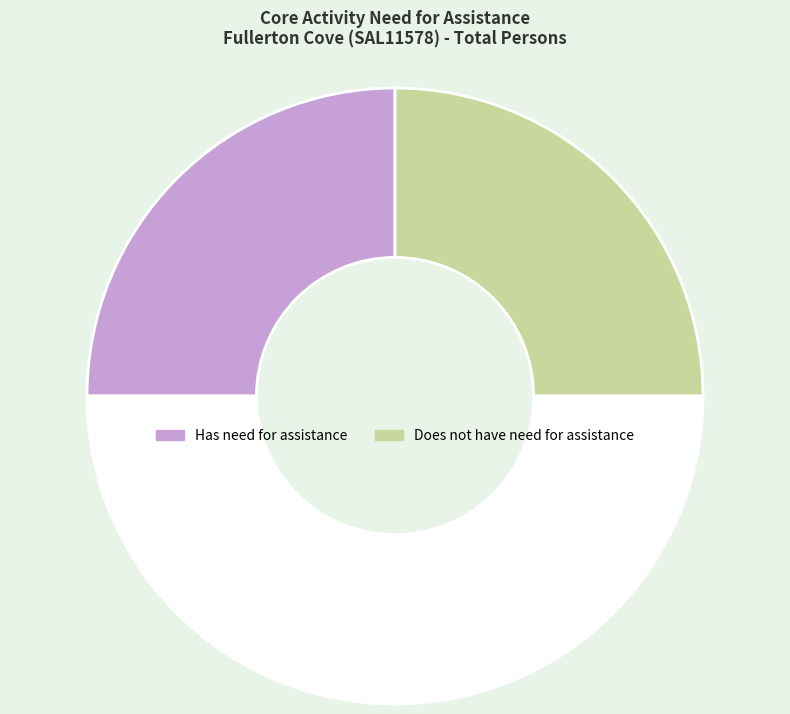

Count the number of slices in the pie.

3